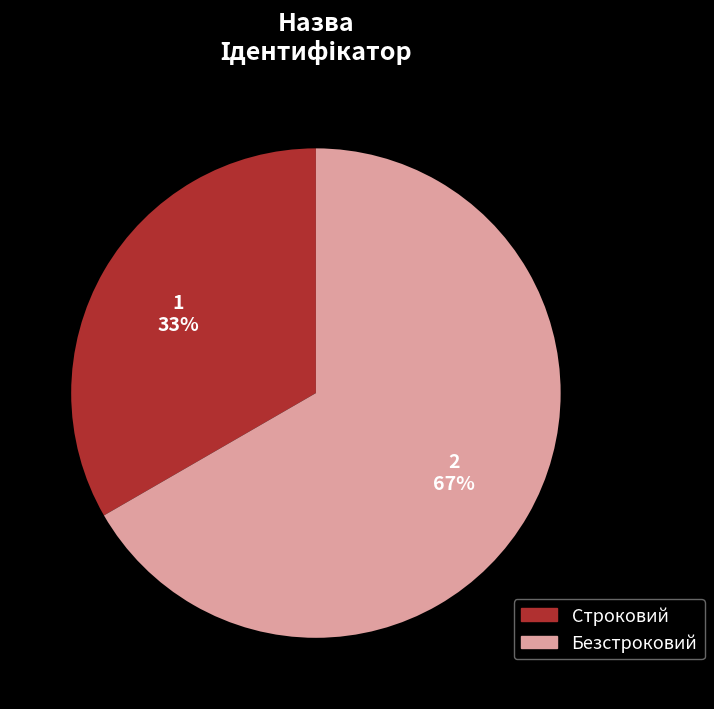

To the nearest percent, what is the combined percentage of Безстроковий and Строковий?

100%